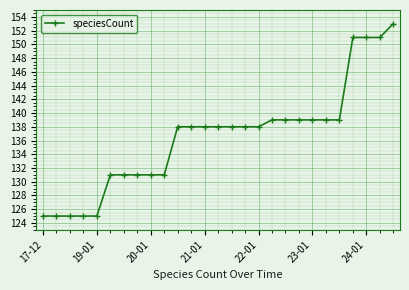

Reading right to left, list all the values displayed in this chart.

153	151	151	151	139	139	139	139	139	139	138	138	138	138	138	138	138	131	131	131	131	131	125	125	125	125	125